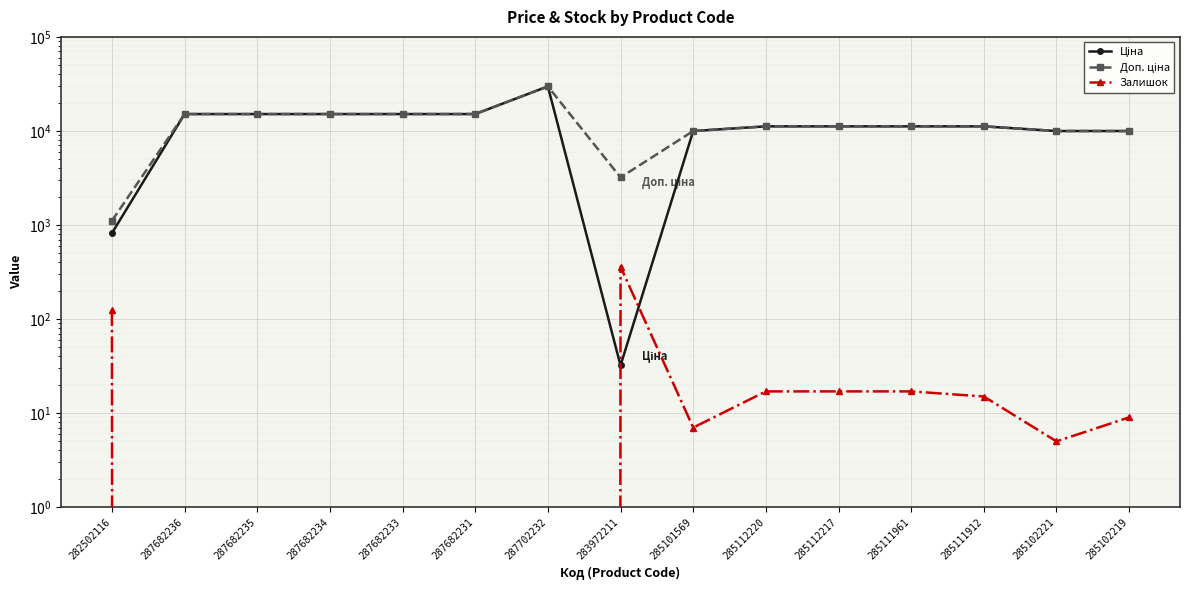

How many lines are shown in the chart?

3